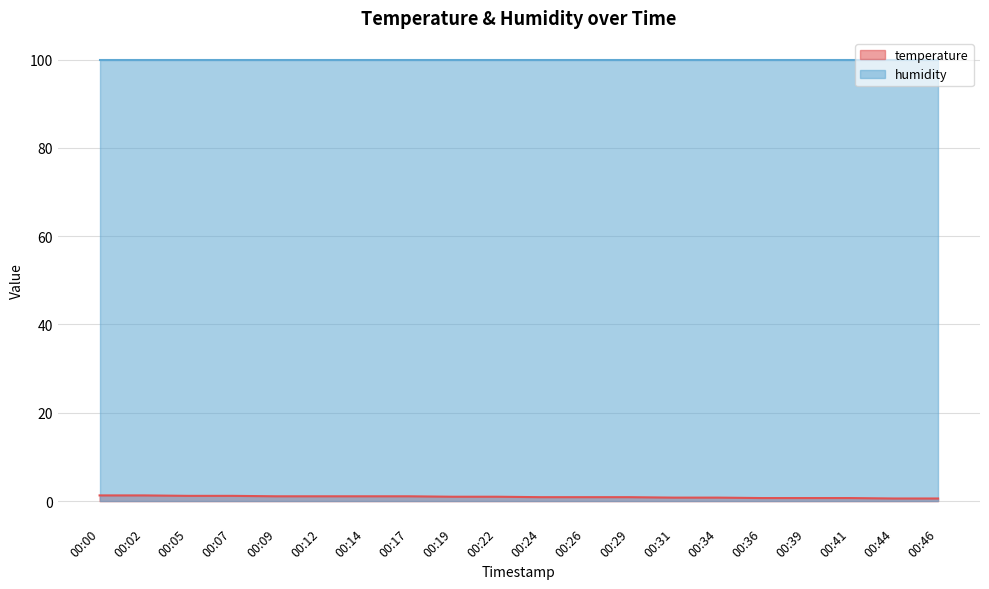

What is the maximum value shown in the chart?

99.9